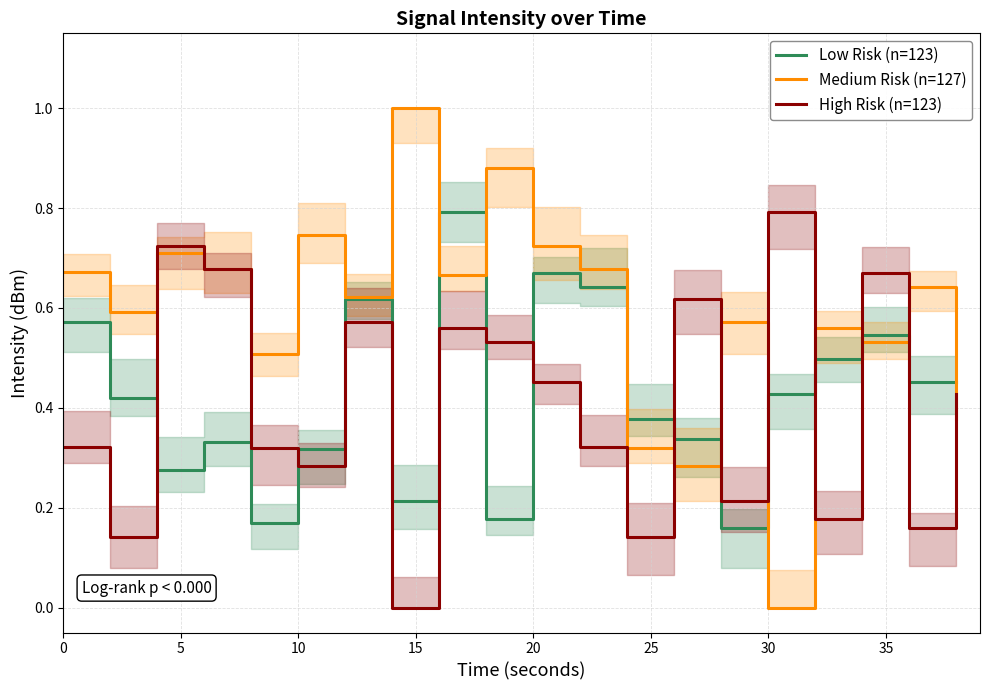

True or false: High Risk (n=123) and Medium Risk (n=127) intersect in this chart.

True